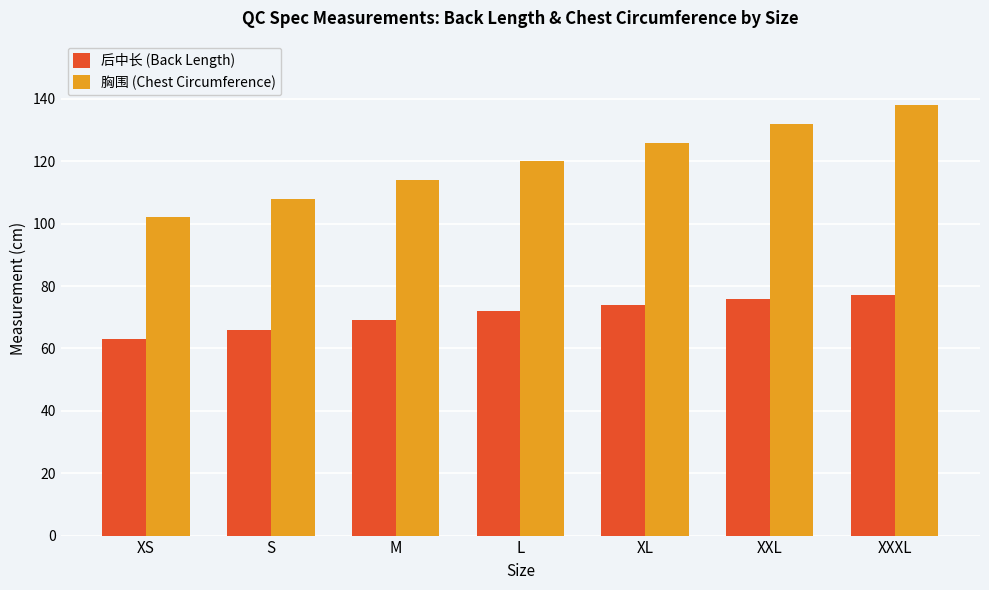

How many bars are there in total?

14